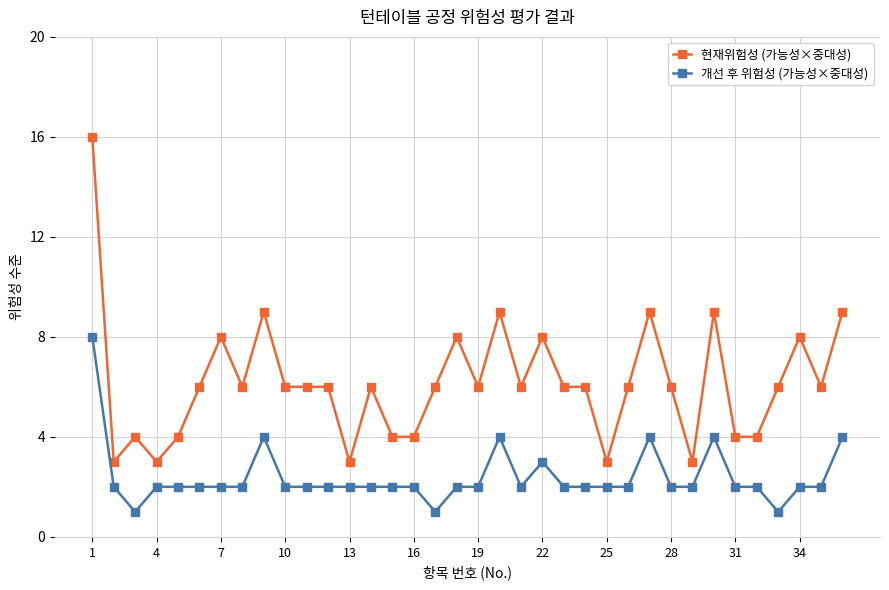

Rank the series by their maximum value, from lowest to highest.

개선 후 위험성 (가능성×중대성), 현재위험성 (가능성×중대성)